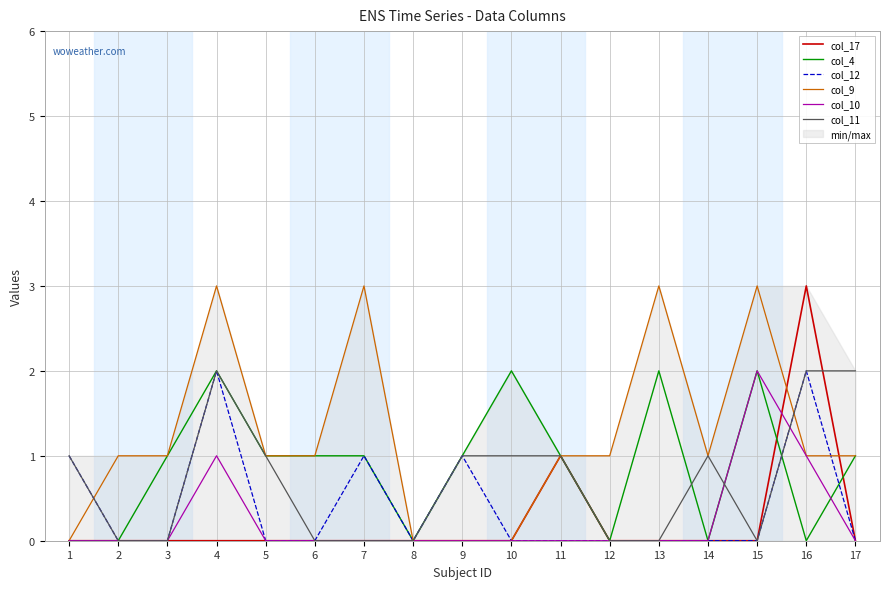

Does the chart have visible grid lines?

Yes